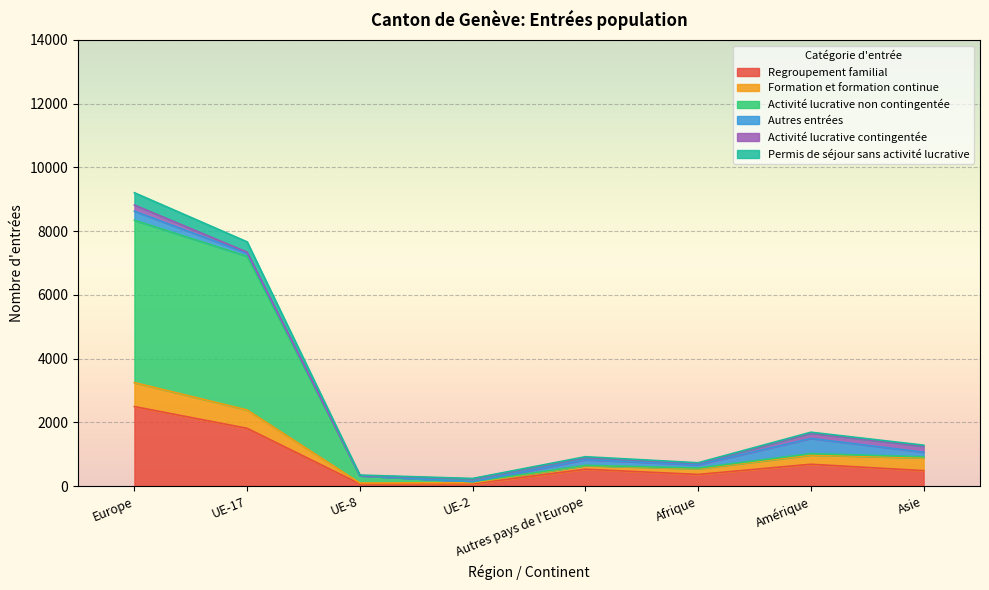

What is the highest value of the Regroupement familial series?

2494